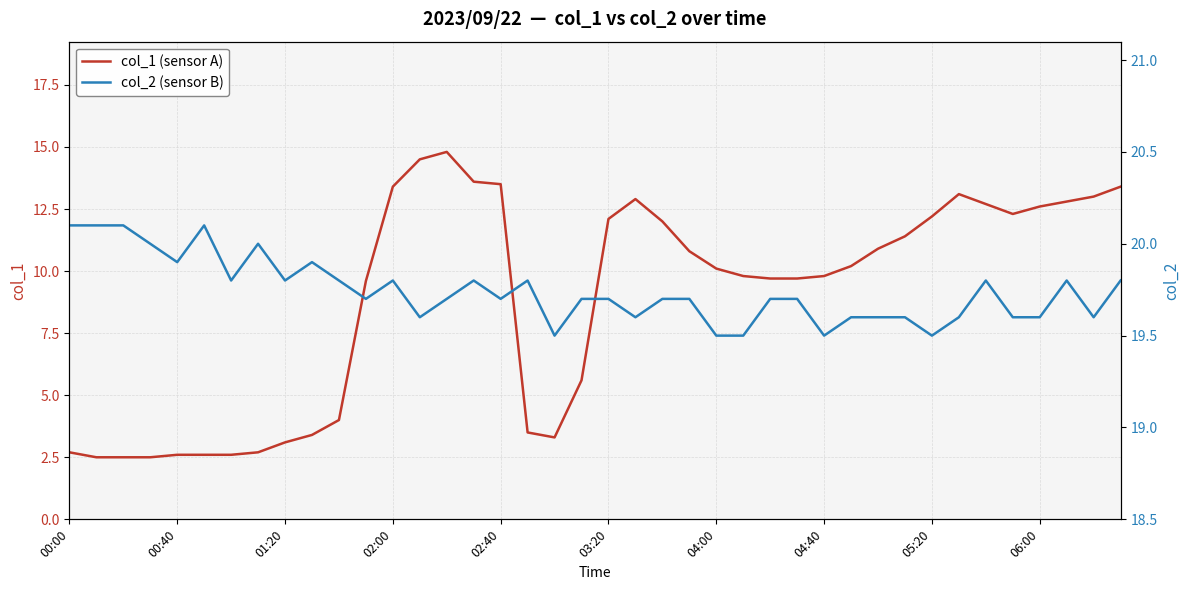

What is the difference between the maximum and minimum values in the col_1 (sensor A) series?

12.3